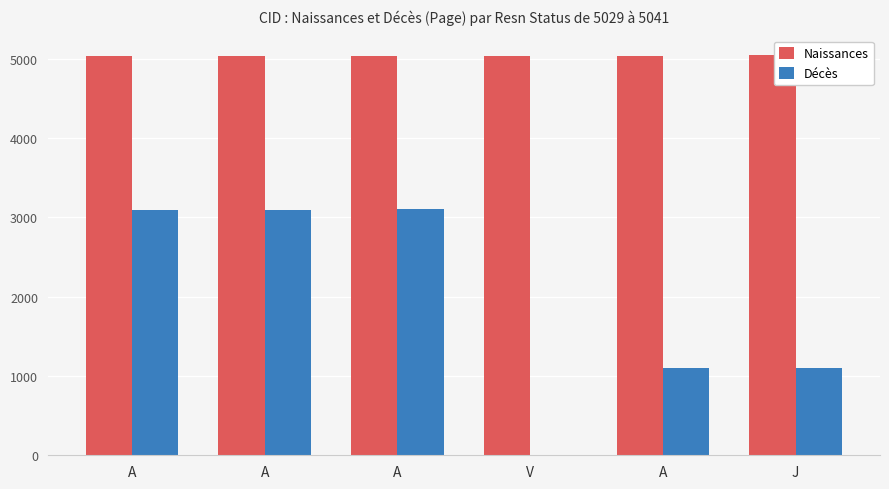

Rank the series by their maximum value, from lowest to highest.

Décès, Naissances